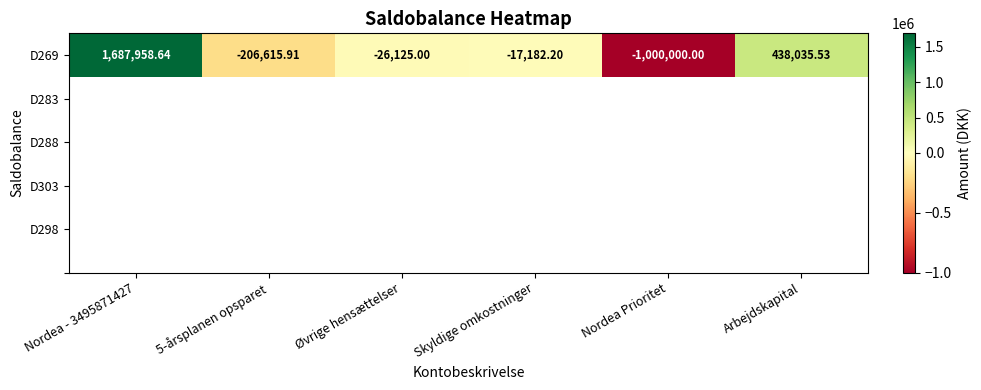

List the labels in order of value, largest first.

Nordea - 3495871427, Arbejdskapital, Skyldige omkostninger, Øvrige hensættelser, 5-årsplanen opsparet, Nordea Prioritet